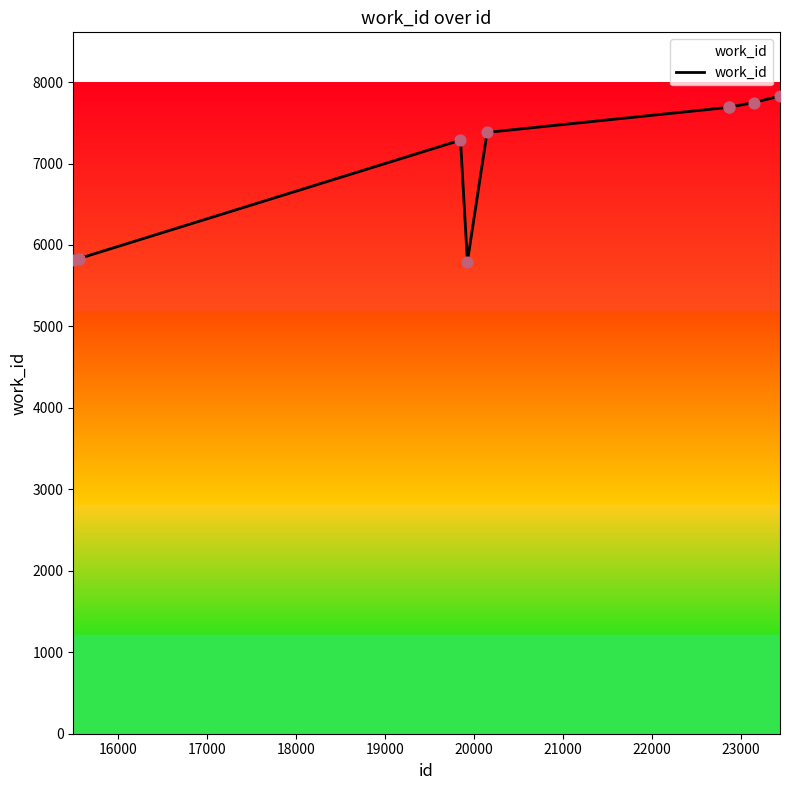

What is the smallest value displayed?

5795